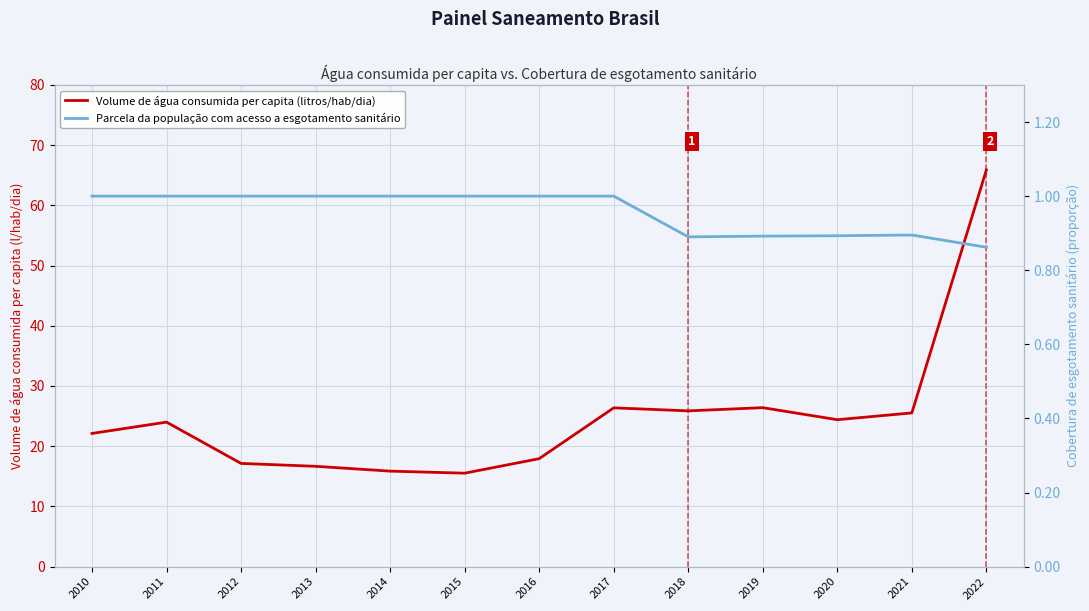

Rank the series by their maximum value, from lowest to highest.

Parcela da população com acesso a esgotamento sanitário, Volume de água consumida per capita (litros/hab/dia)